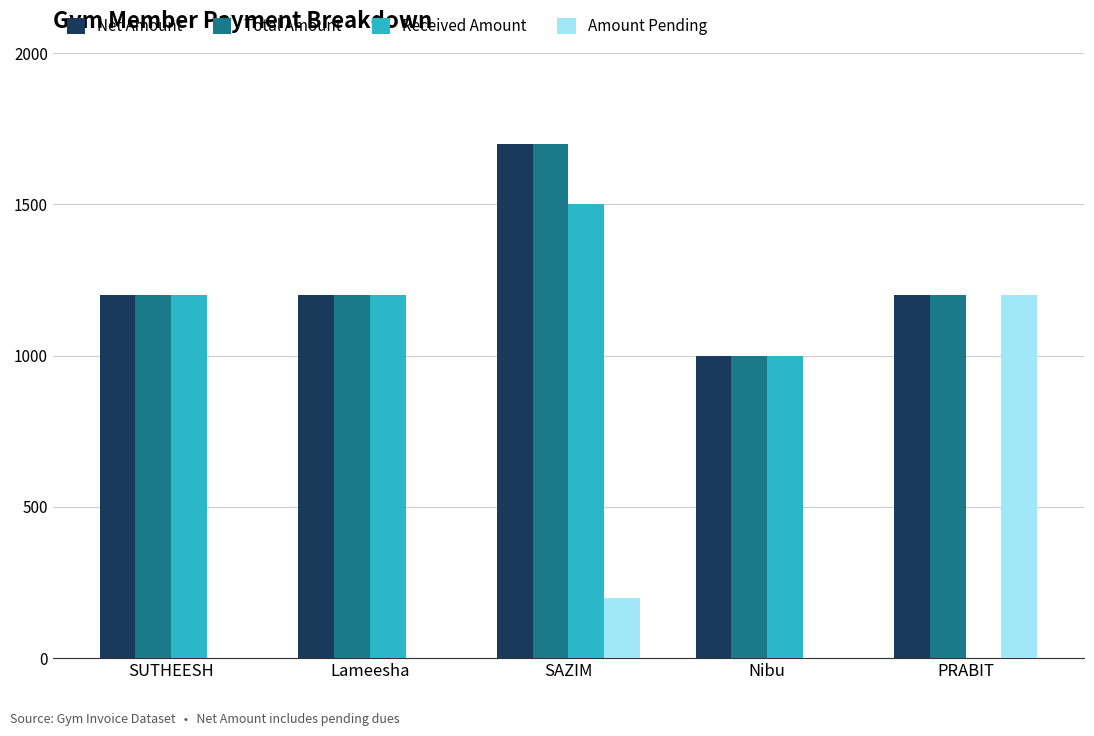

Reading left to right, extract all data points from this chart.

Net Amount: SUTHEESH=1200	Lameesha=1200	SAZIM=1700	Nibu=1000	PRABIT=1200
Total Amount: SUTHEESH=1200	Lameesha=1200	SAZIM=1700	Nibu=1000	PRABIT=1200
Received Amount: SUTHEESH=1200	Lameesha=1200	SAZIM=1500	Nibu=1000	PRABIT=0
Amount Pending: SUTHEESH=0	Lameesha=0	SAZIM=200	Nibu=0	PRABIT=1200